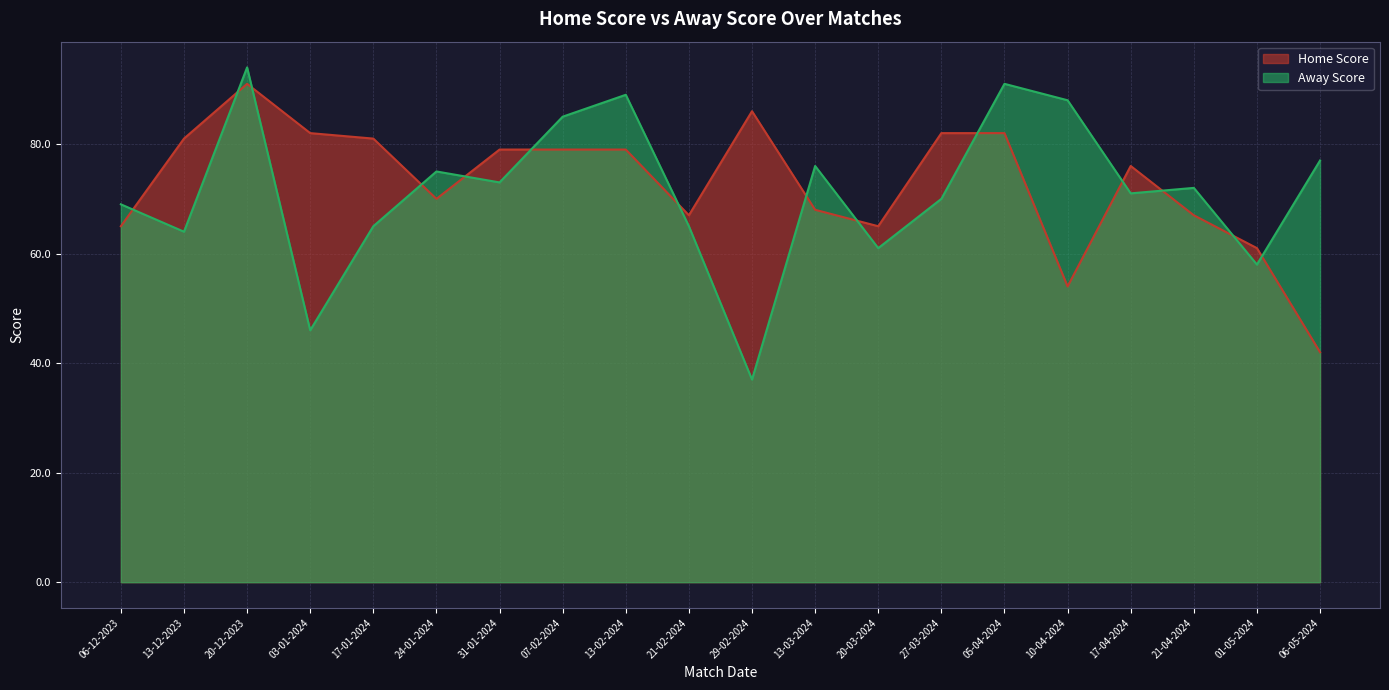

How many data points in Away Score are above 72?

9